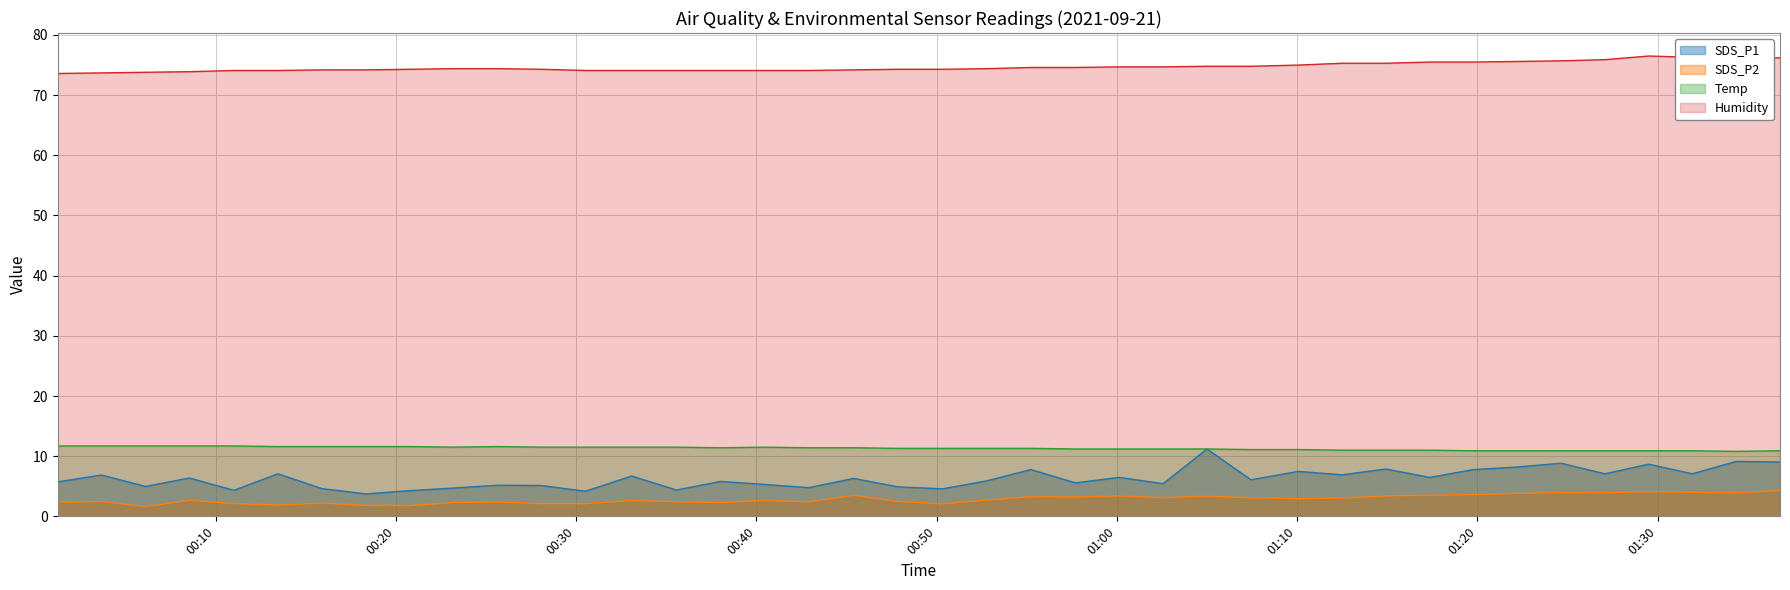

What is the sum of the SDS_P2 values at 2021/09/21 00:23:12 and 2021/09/21 00:08:33?

5.0